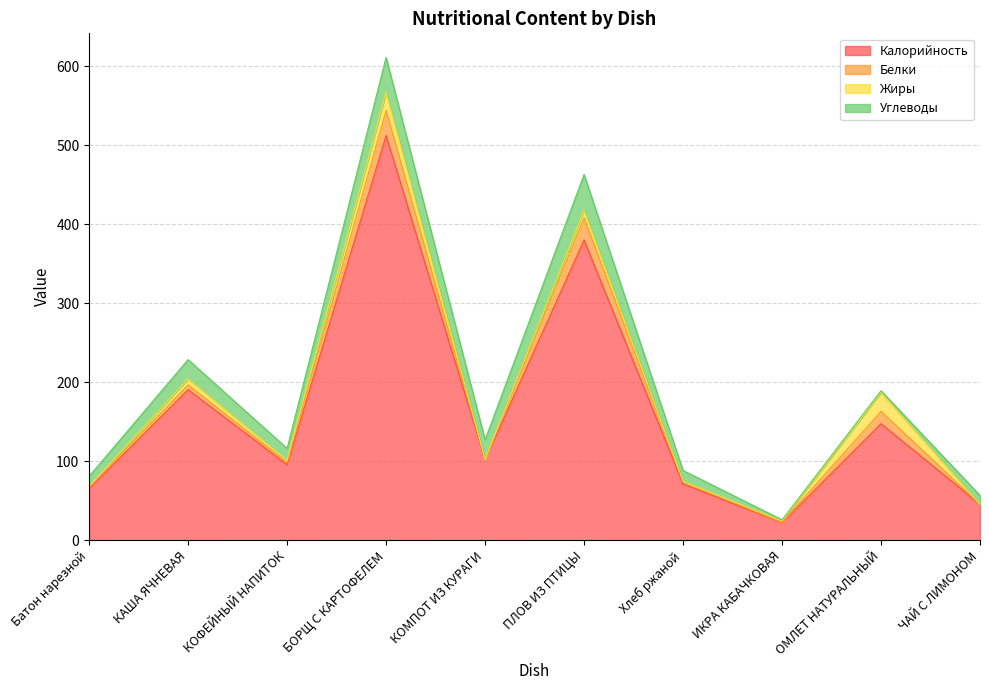

Which series has the largest total across all categories?

Калорийность